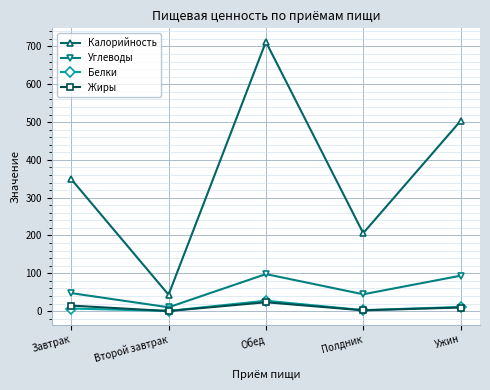

Which label corresponds to the largest value in the chart?

Обед